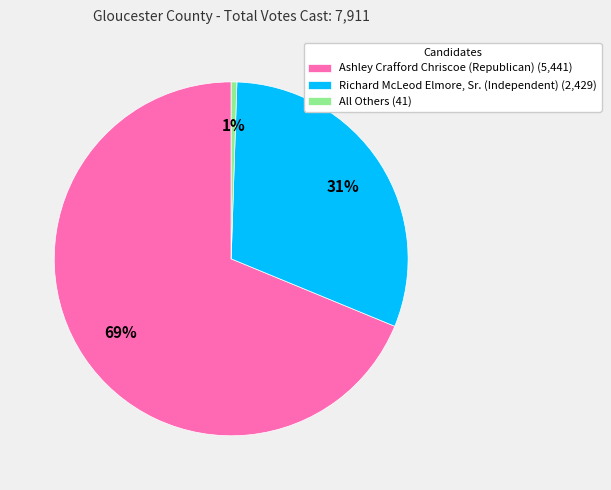

Do Ashley Crafford Chriscoe (Republican) (5,441) and All Others (41) together represent more than half of the pie?

Yes